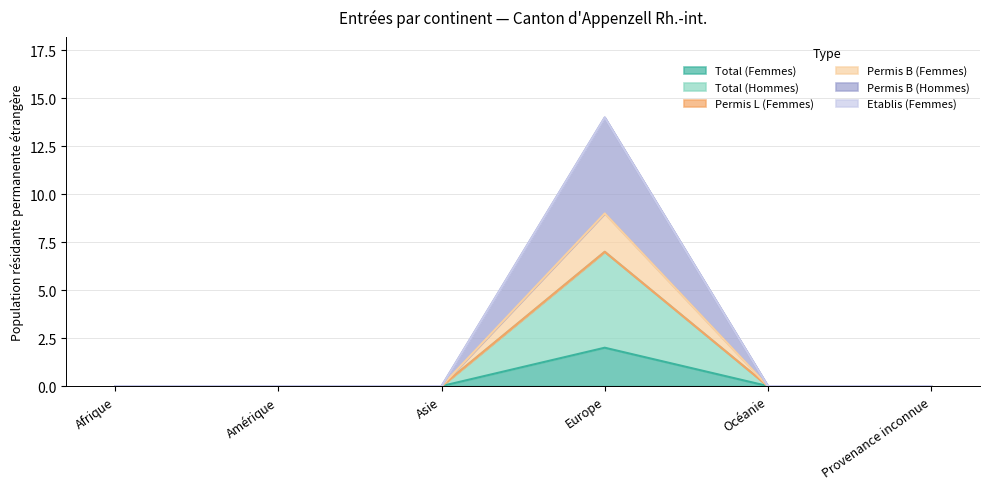

Does the chart display data point markers on the line(s)?

No